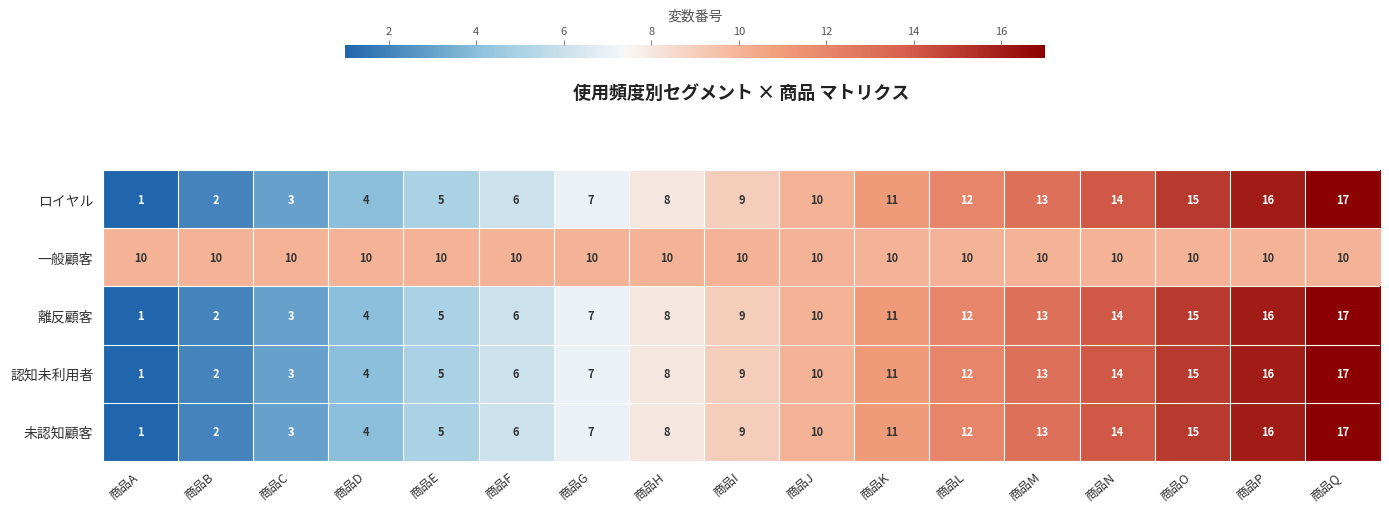

What is the difference between the highest and lowest values at 商品E?

5